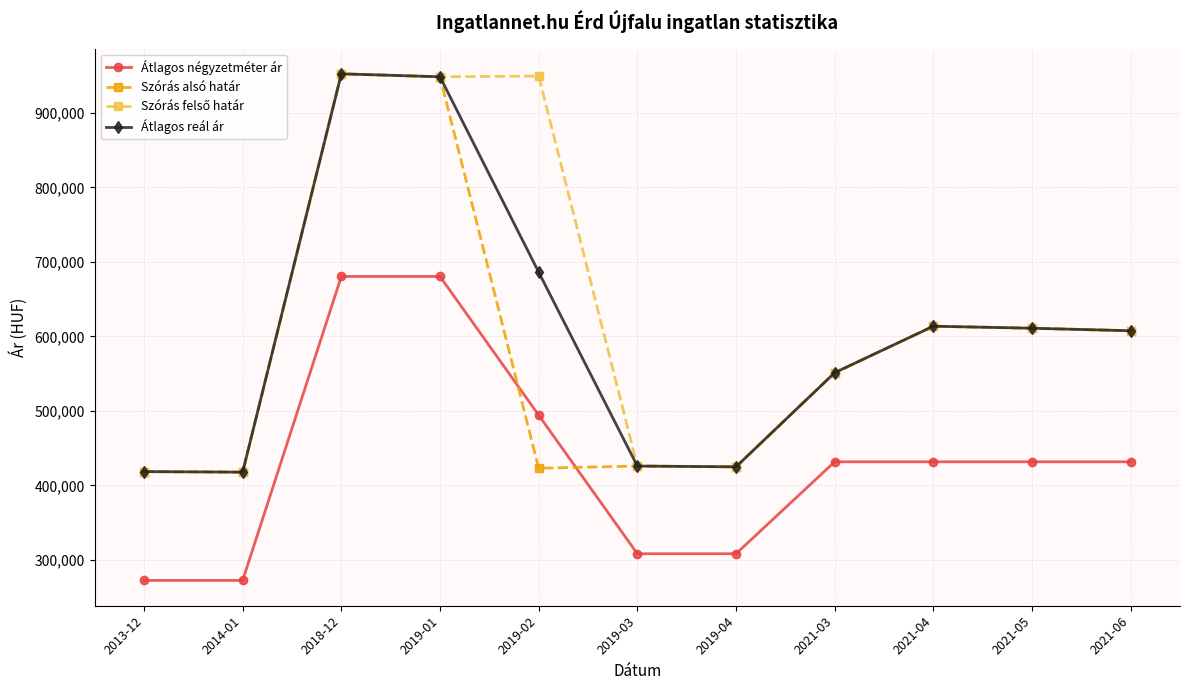

True or false: Átlagos reál ár has more than 0 points higher than both neighbors.

True